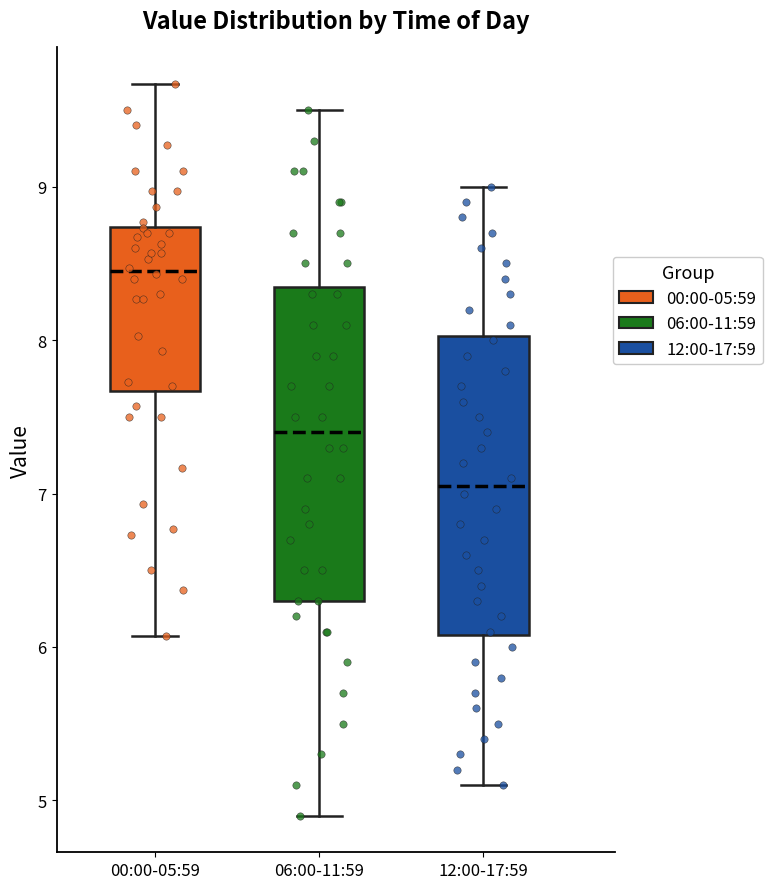

Reading left to right, transcribe this box plot: for each box, give where its median line is, the range the box spans, and where its two whiskers end, as read against the y-axis. The values are not printed on the chart, so give them approximately, as read against the axis.

00:00-05:59: median 8.5, box 7.7 to 8.7, whiskers 6.1 to 9.7
06:00-11:59: median 7.4, box 6.3 to 8.4, whiskers 4.9 to 9.5
12:00-17:59: median 7.1, box 6.1 to 8.0, whiskers 5.1 to 9.0